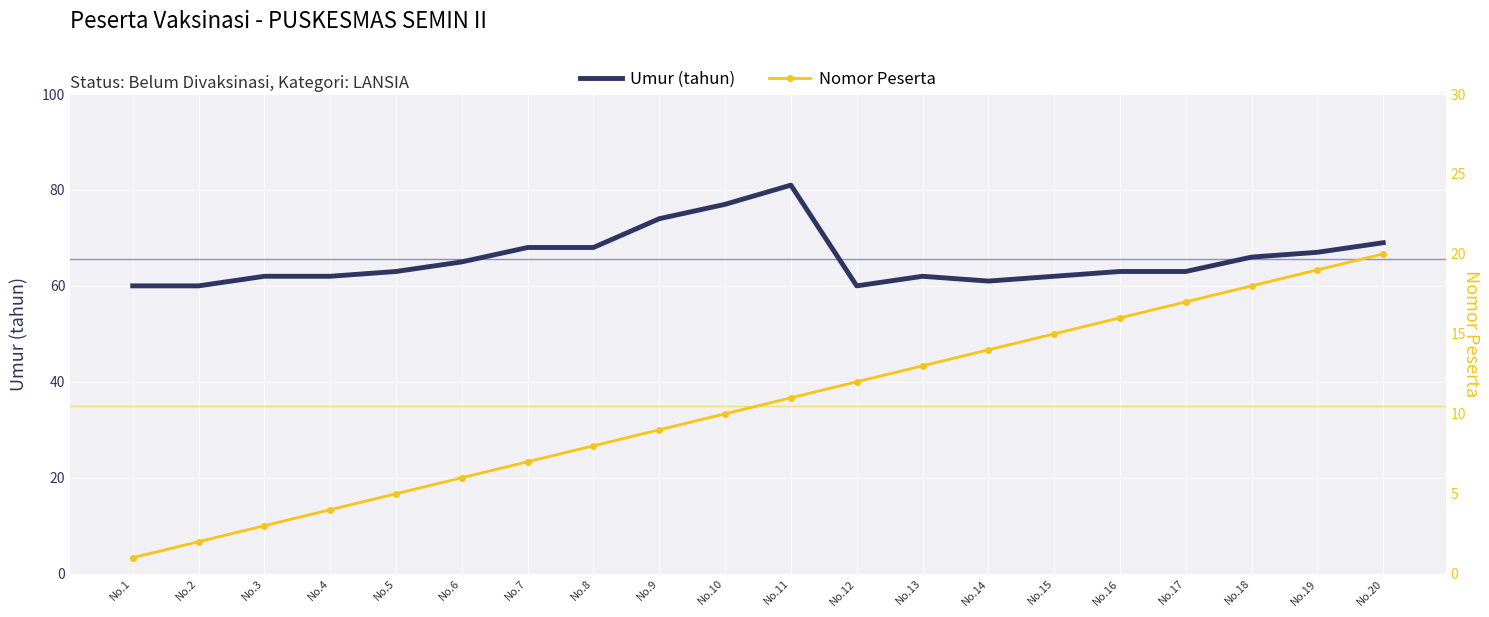

How many categories are shown in the chart?

20